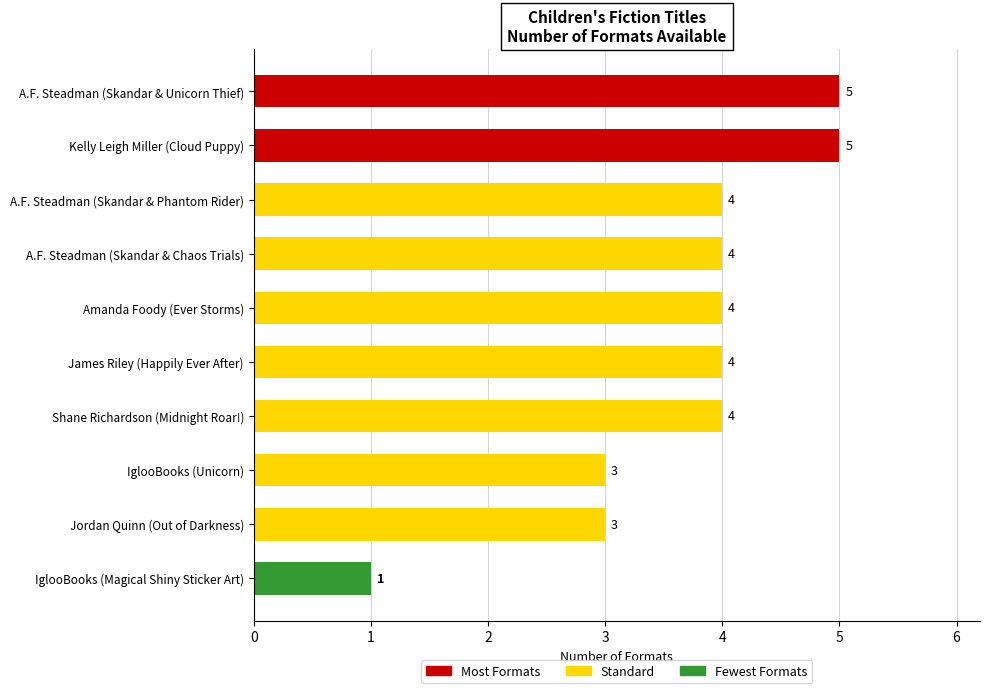

The chart shows a value of 4 at James Riley (Happily Ever After). True or false?

True